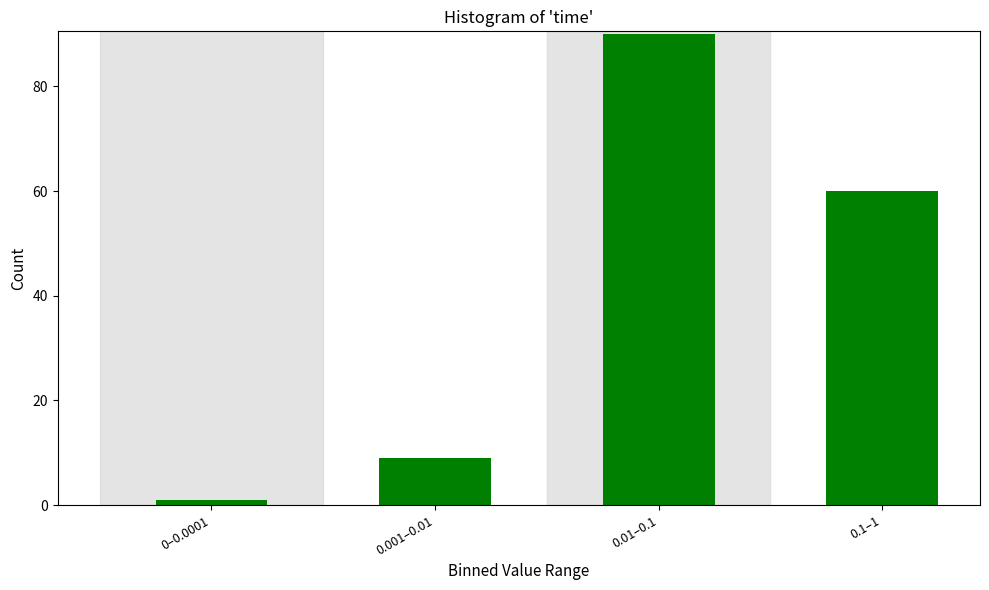

Reading left to right, transcribe all the data shown in this chart.

1	9	90	60